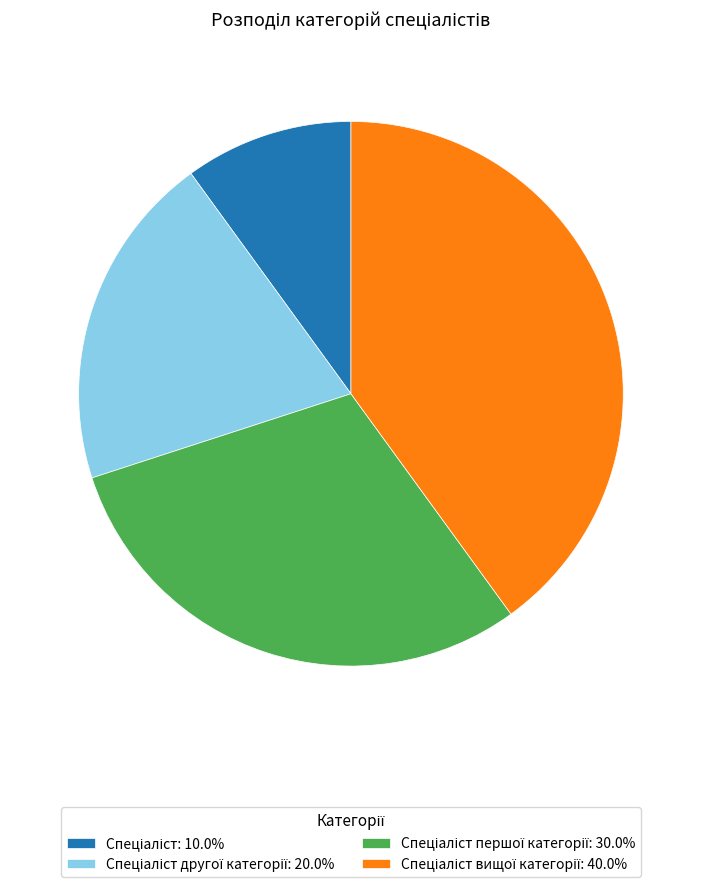

Is there a majority slice in this chart?

No